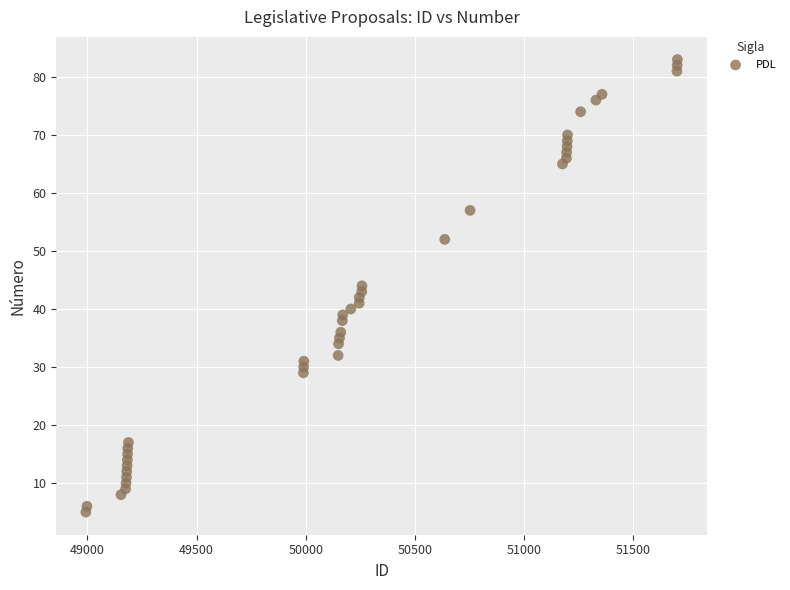

What is the range of Y values (max minus min)?

78